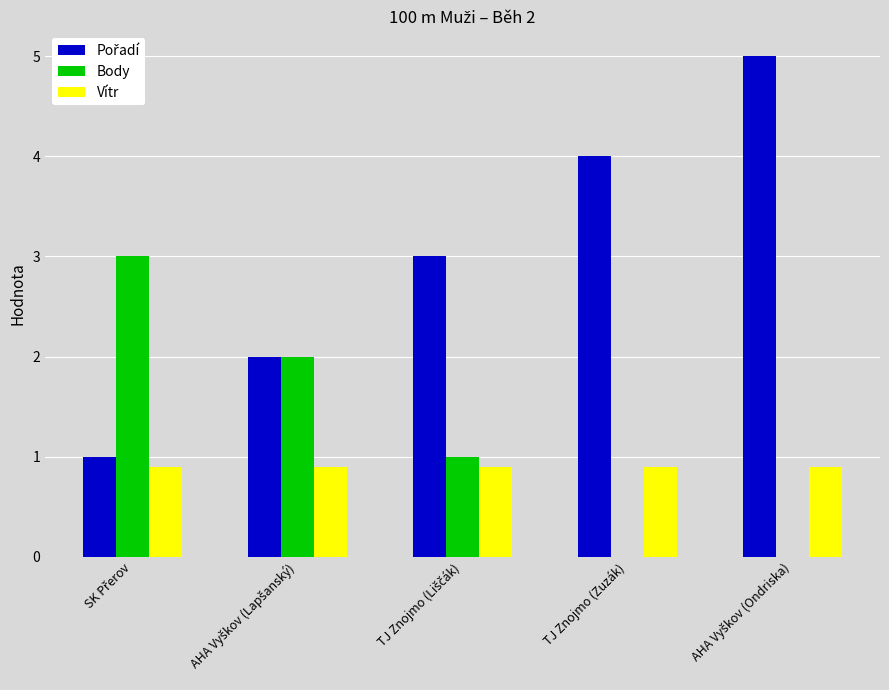

What is the total value across all series at TJ Znojmo (Zuzák)?

4.9